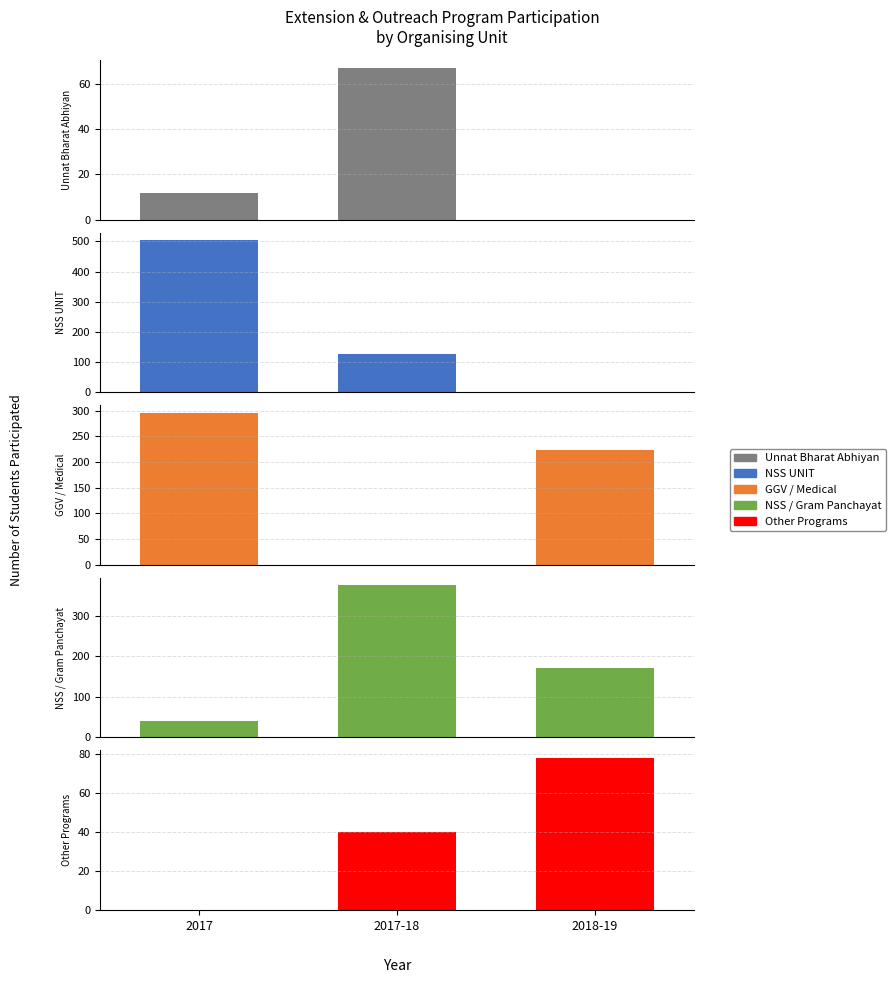

What is the maximum value shown in the chart?

504